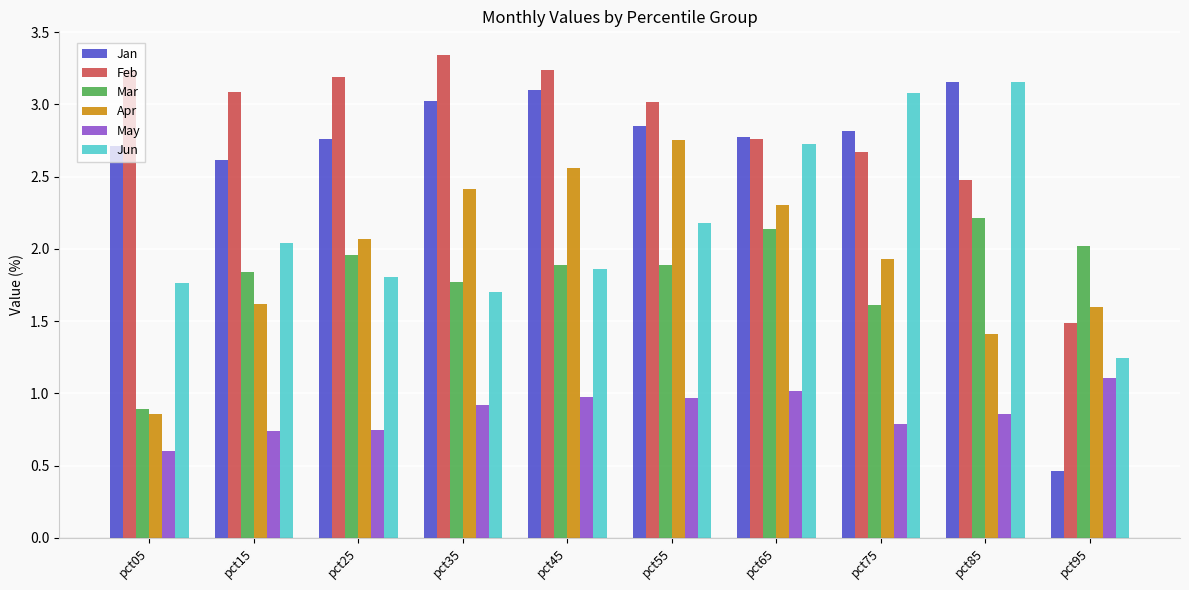

The value of Mar at pct85 is 2.2. True or false?

True